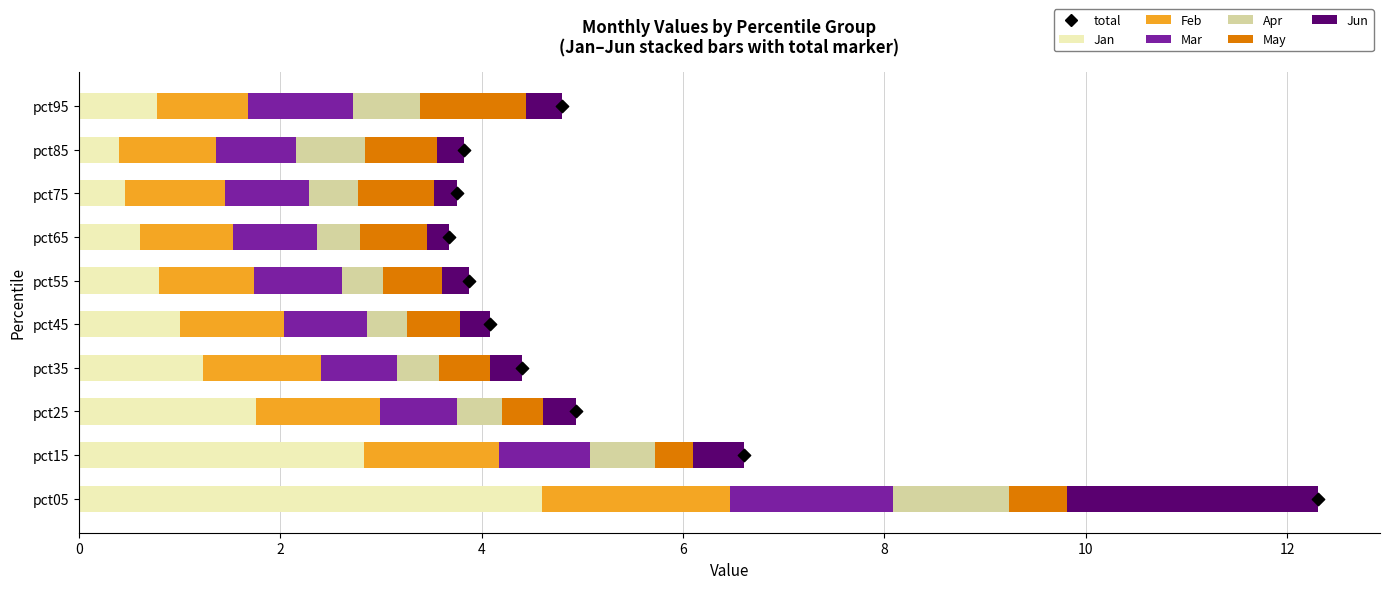

What is the total value across all series at pct95?

4.8